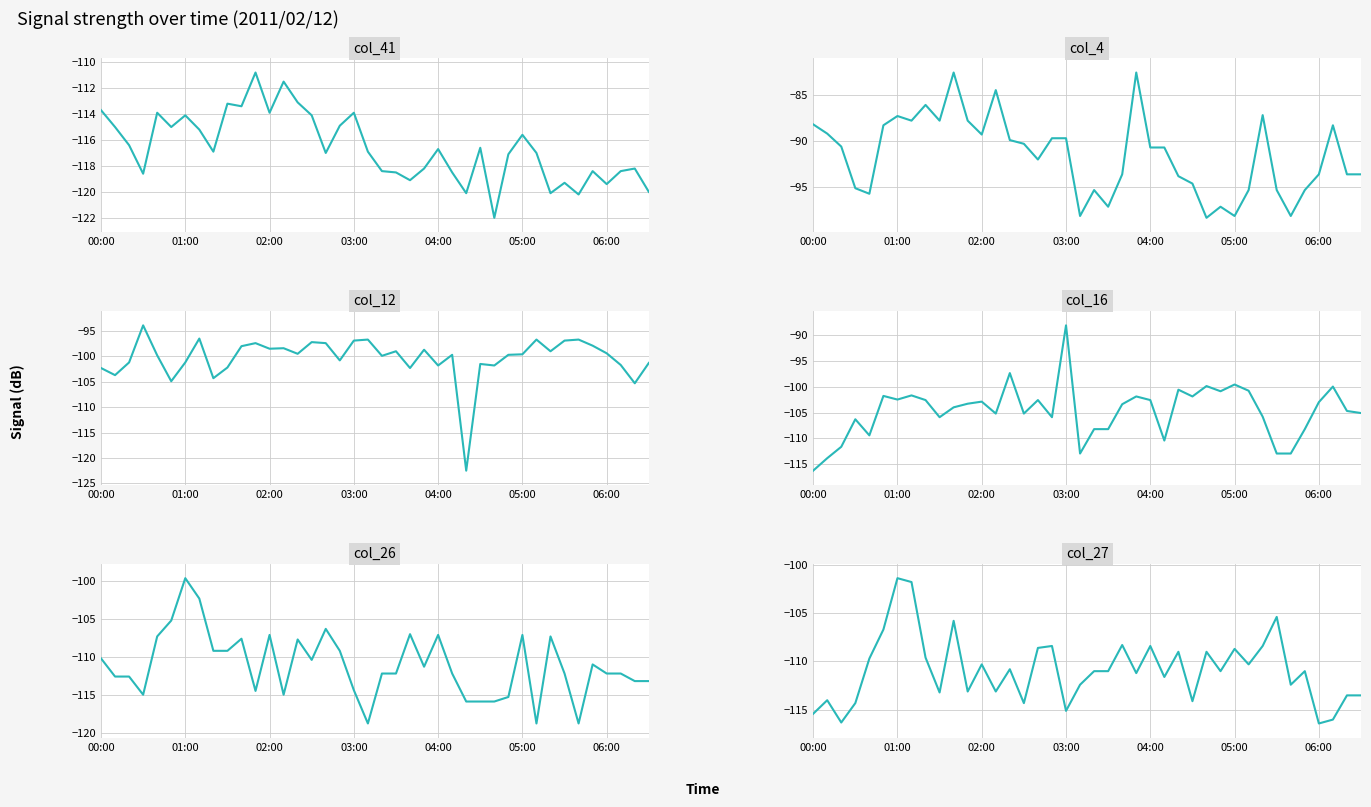

What is the smallest value displayed?

-122.5